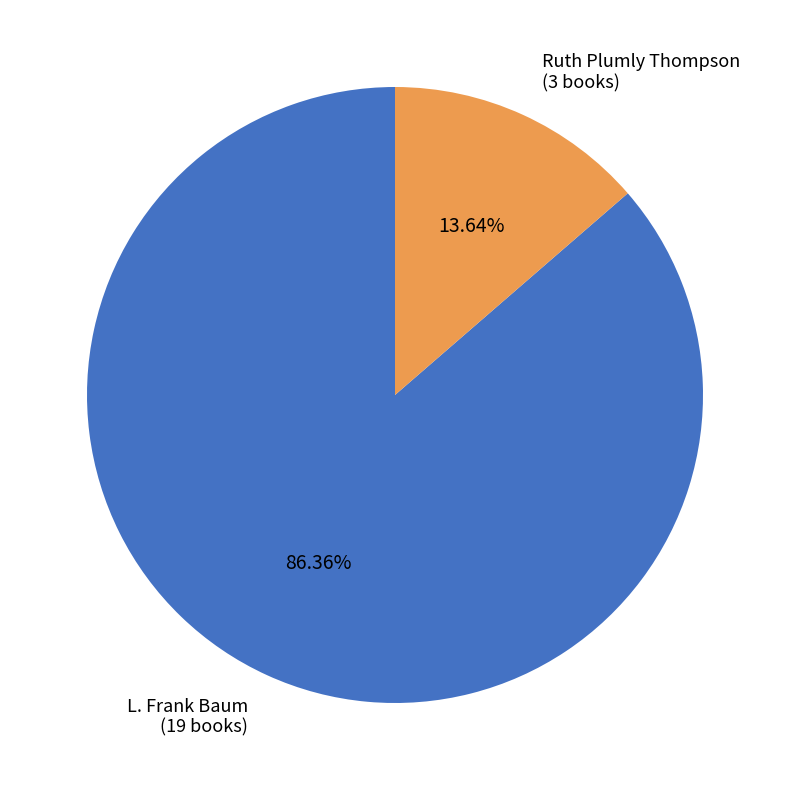

The L. Frank Baum slice represents 86% of the pie. True or false?

True